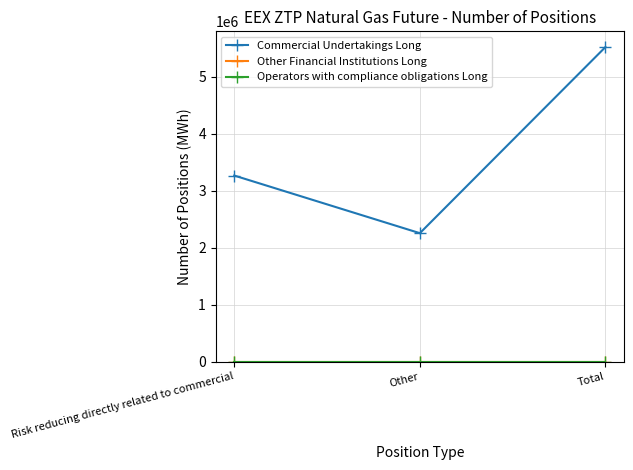

What is the difference between the highest and lowest values at Other?

2256960